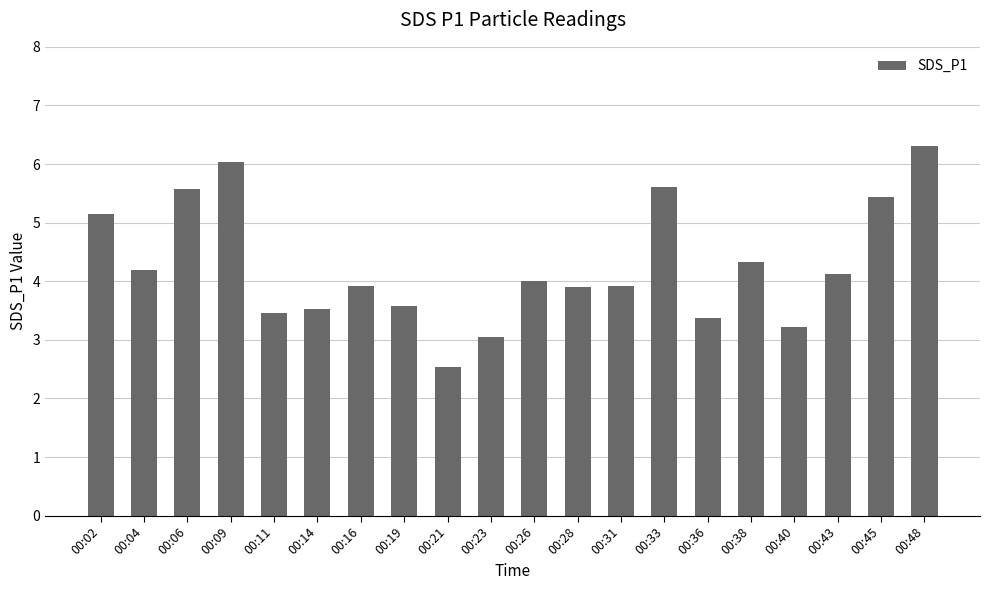

How many distinct data groups are displayed?

1